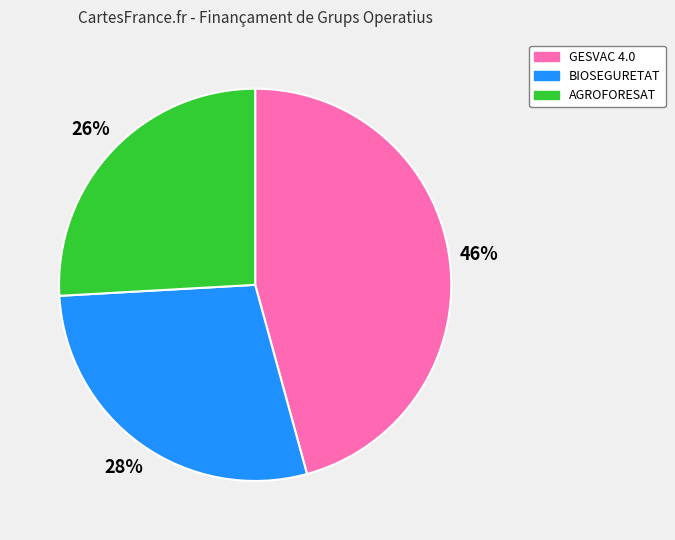

Is the sum of GESVAC 4.0 and BIOSEGURETAT greater than half?

Yes